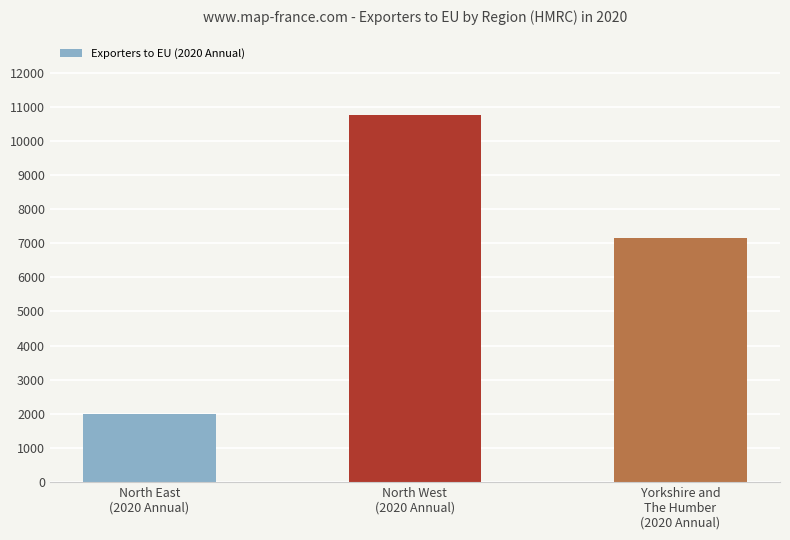

How many data points are less than 7167?

1